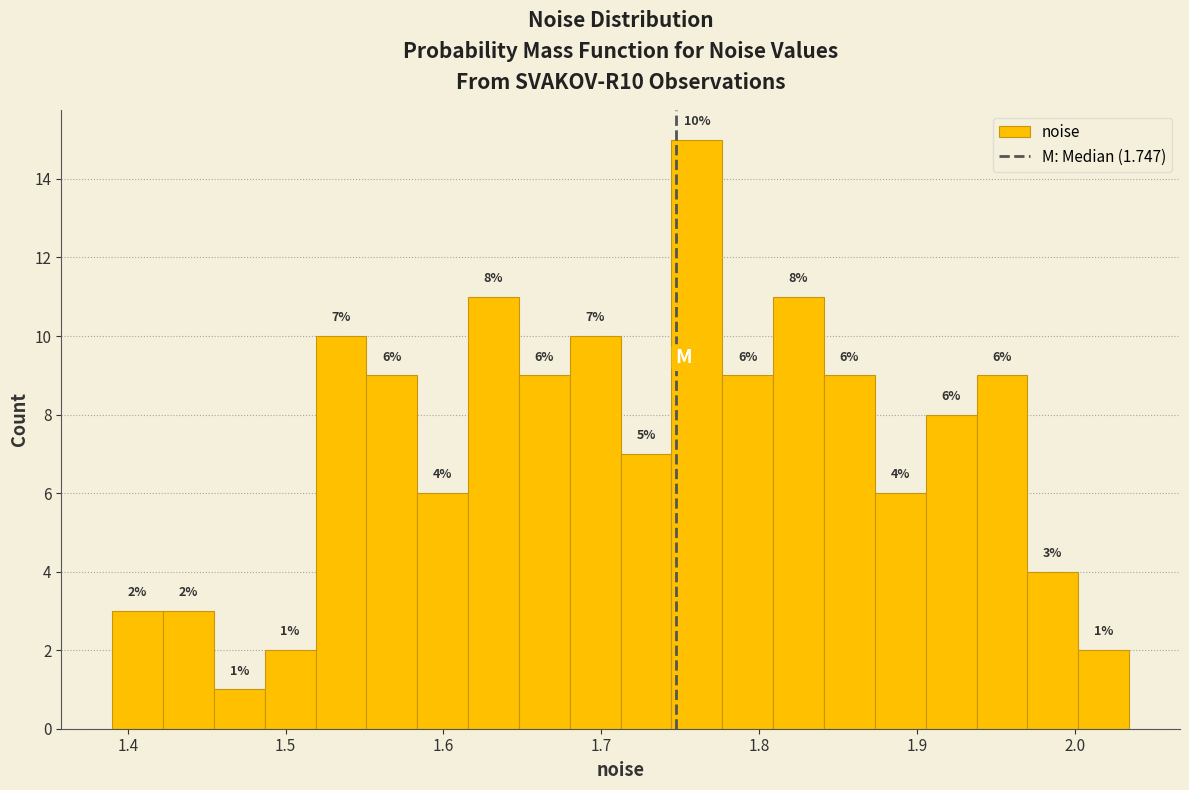

Around what value on the x-axis is the tallest bar? Give the approximate position of its centre, as read against the axis.

1.76